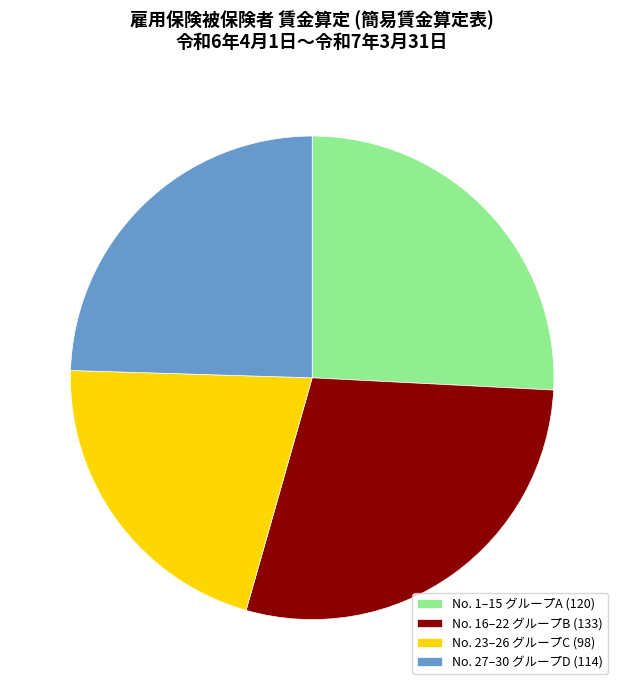

What is the ratio of the value at No. 27–30 グループD (114) to the value at No. 16–22 グループB (133)?

0.9